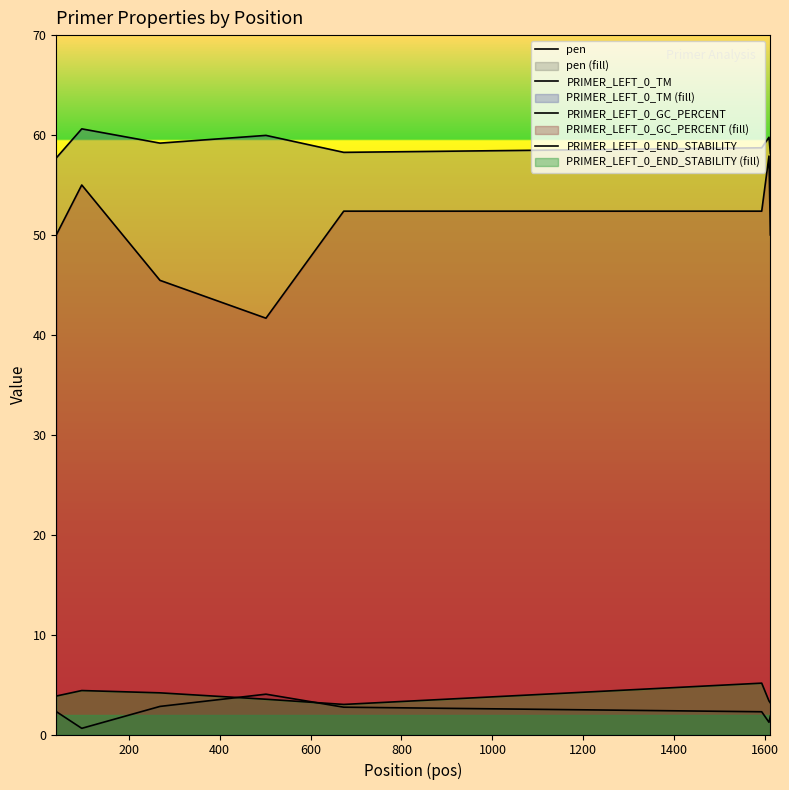

List the series in order of their peak value, highest first.

PRIMER_LEFT_0_TM, PRIMER_LEFT_0_GC_PERCENT, PRIMER_LEFT_0_END_STABILITY, pen